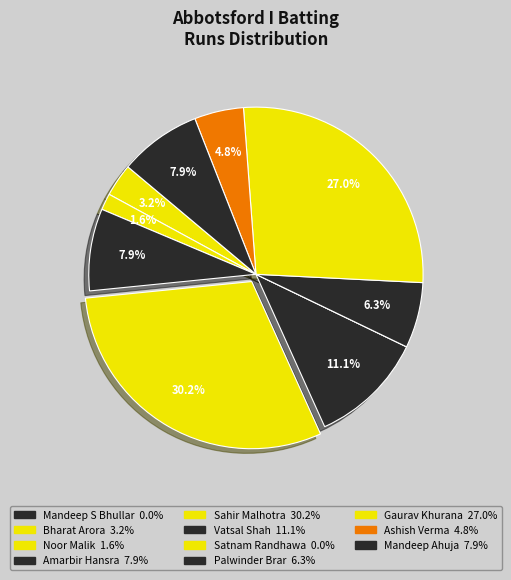

Count the number of slices in the pie.

11